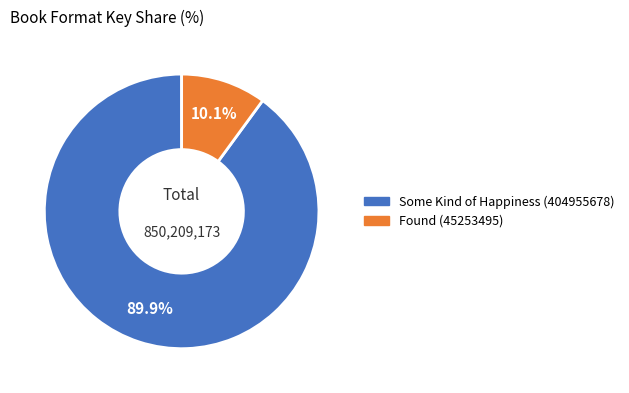

To the nearest percent, what is the average slice percentage?

50%